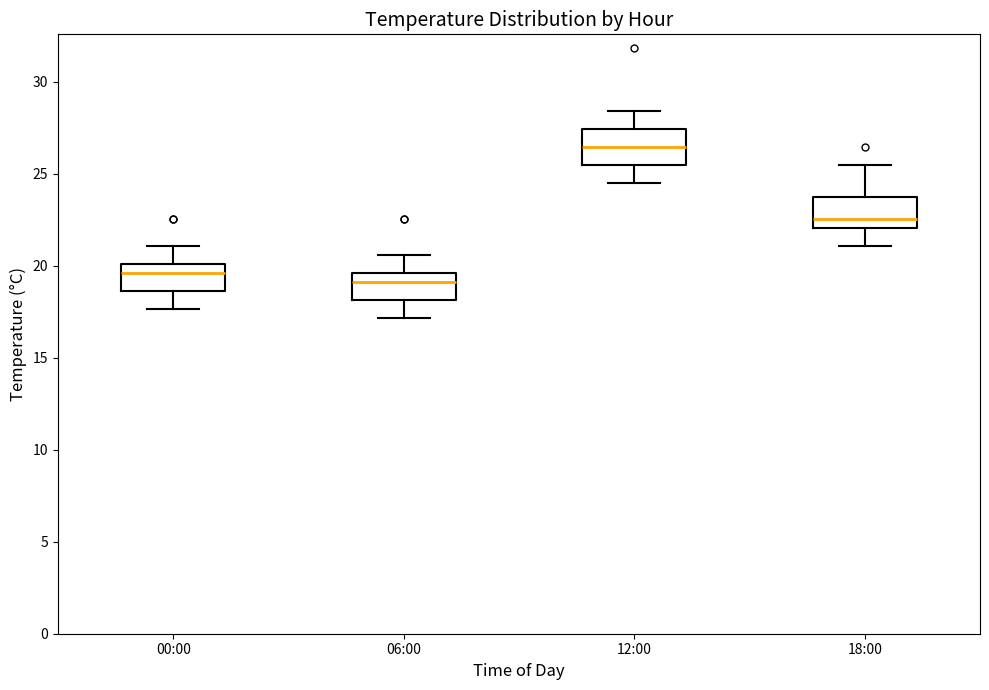

Reading left to right, read every box against the y-axis: the position of its median line, the range the box covers, and the ends of its whiskers. The values are not printed on the chart, so give them approximately, as read against the axis.

00:00: median 19.5, box 18.5 to 20.0, whiskers 17.5 to 21.0
06:00: median 19.0, box 18.0 to 19.5, whiskers 17.0 to 20.5
12:00: median 26.5, box 25.5 to 27.5, whiskers 24.5 to 28.5
18:00: median 22.5, box 22.0 to 24.0, whiskers 21.0 to 25.5